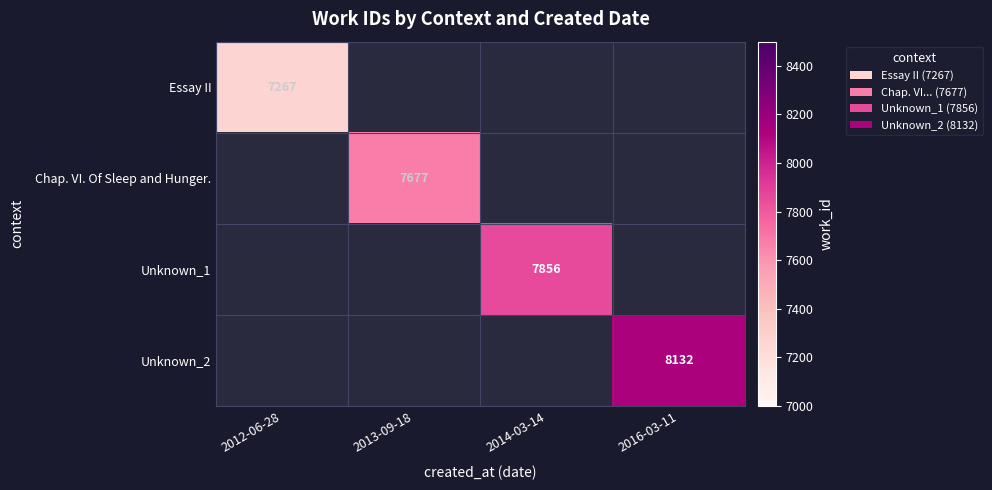

The Unknown_1 series shows 7856 at 2014-03-14. True or false?

True